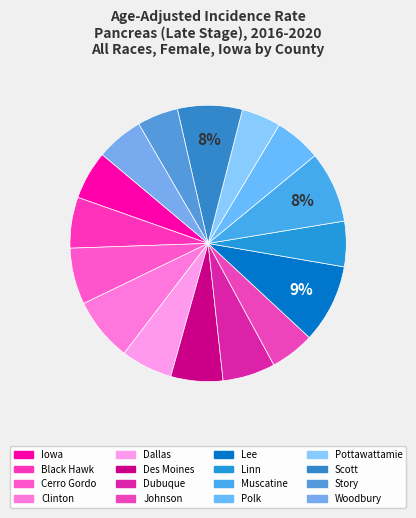

Does any single category account for the majority?

No